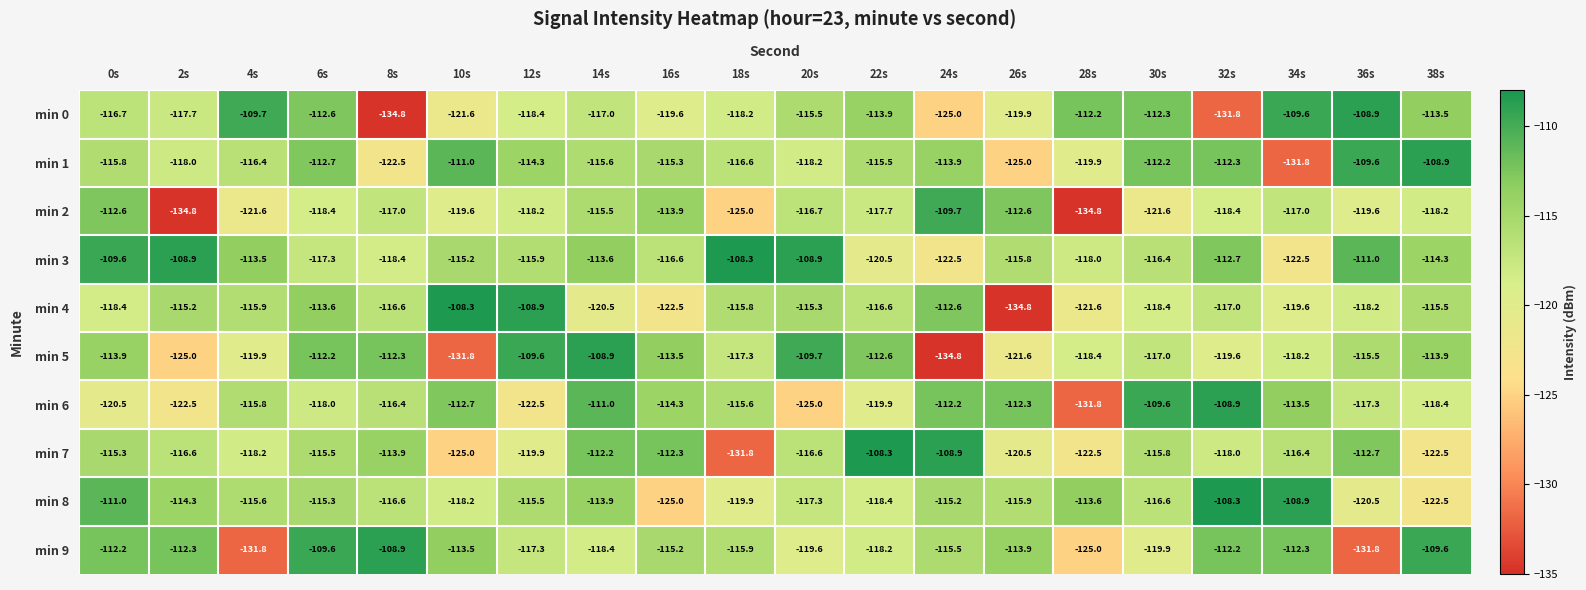

Is it true that min 6 equals -108.9 at 32s?

True